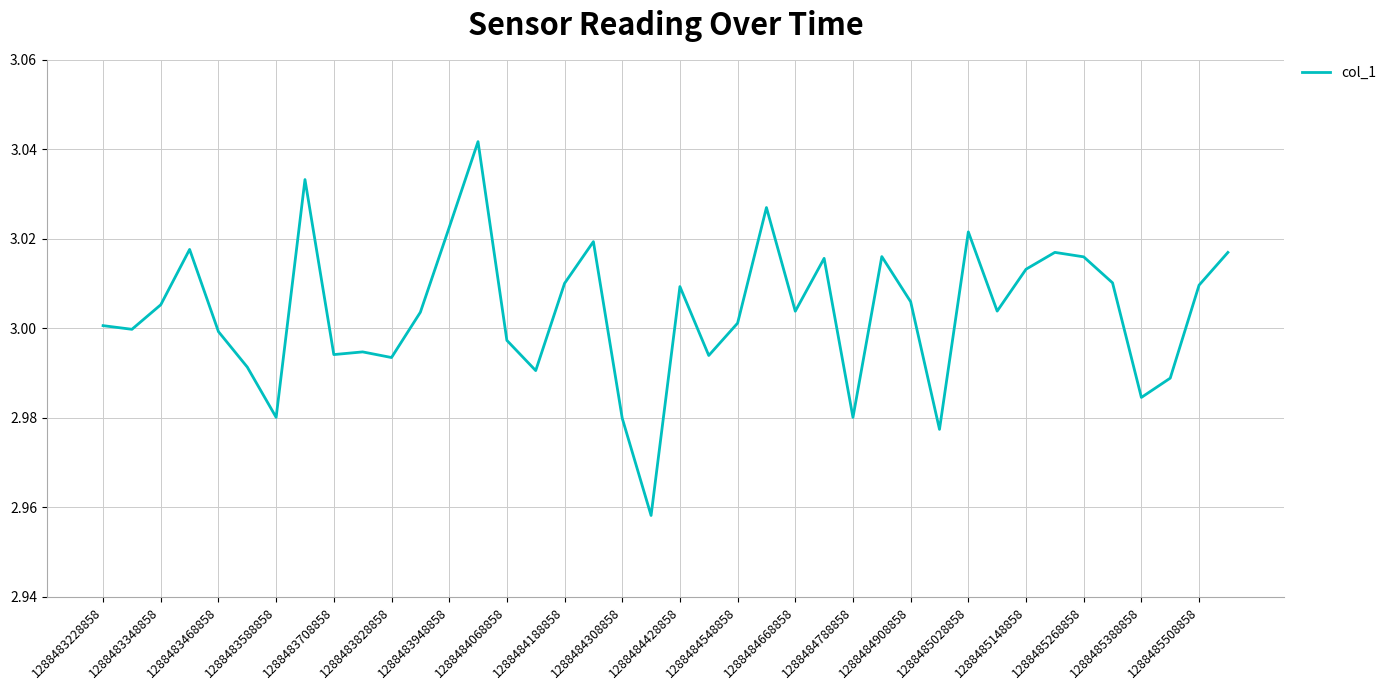

Is this an area chart (filled region under the line)?

No